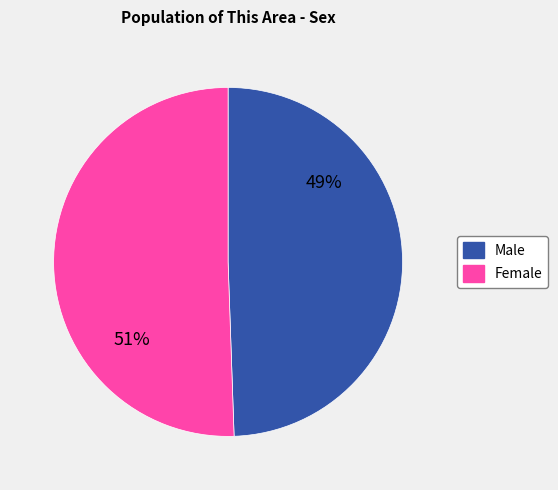

True or false: Female accounts for 51% of the total.

True